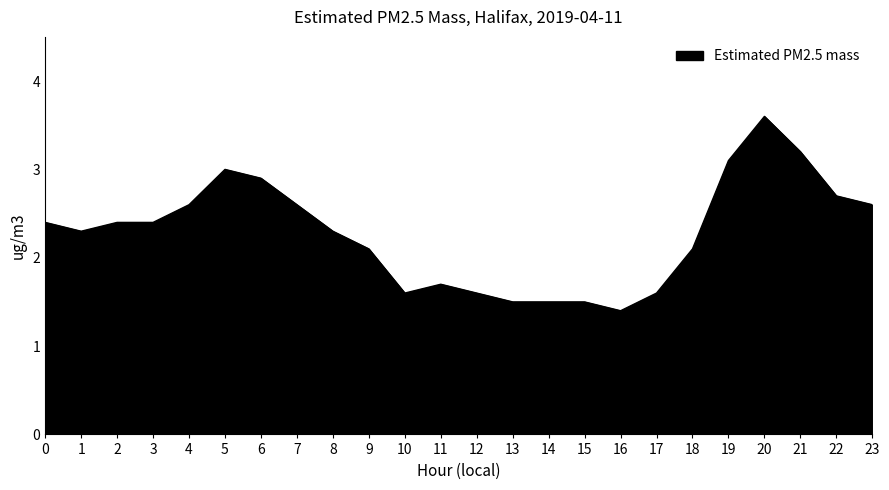

Is it true that the value at 4 is 2.6?

True